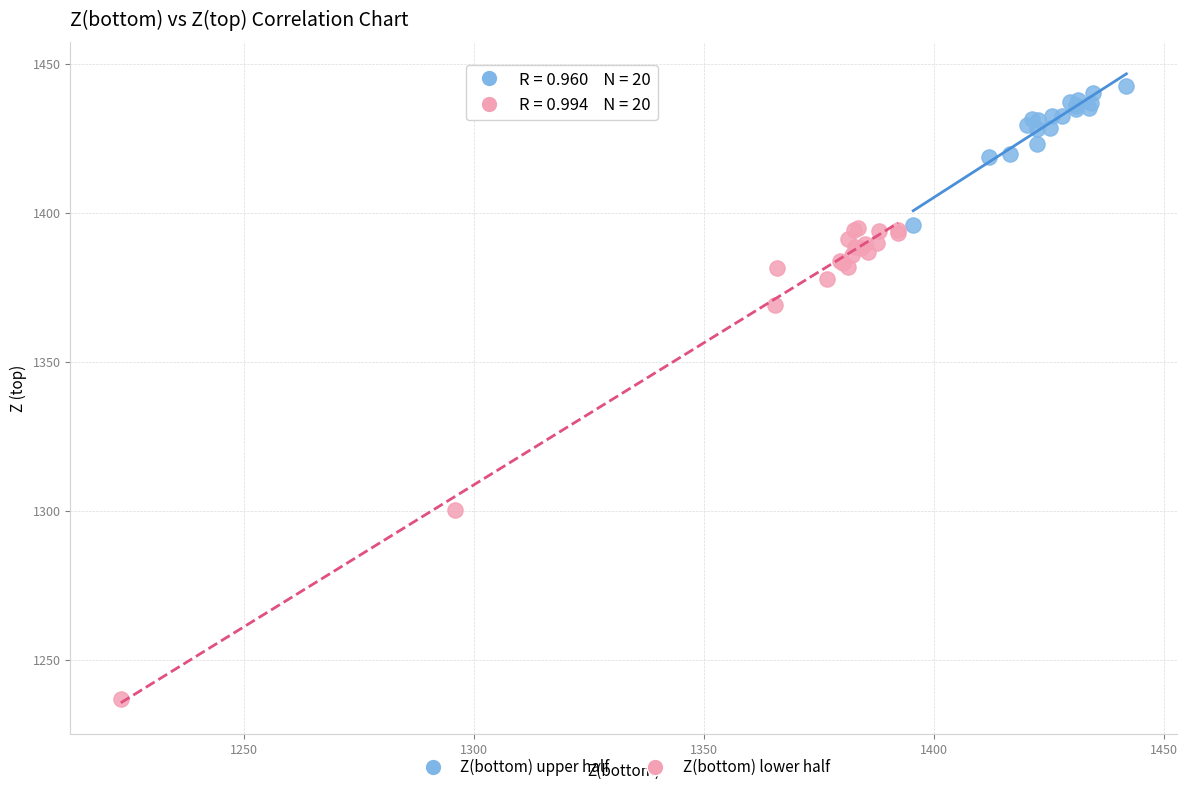

Which series reaches the maximum Y coordinate?

Z(bottom) upper half